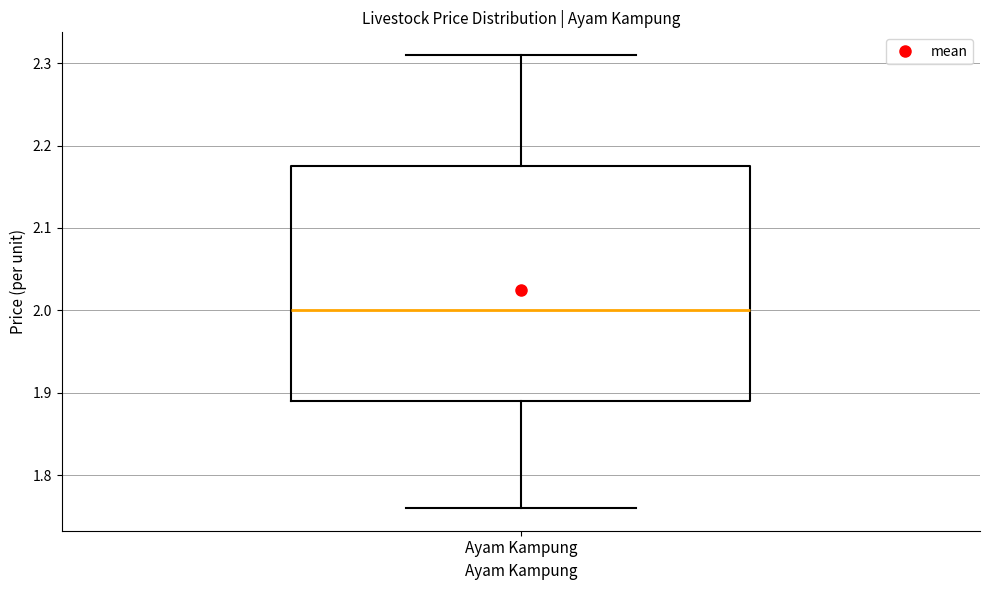

Read this box plot against the y-axis: the position of the median line, the range covered by the box, and the ends of both whiskers. The values are not printed on the chart, so give them approximately, as read against the axis.

median 2.00, box 1.89 to 2.18, whiskers 1.76 to 2.31